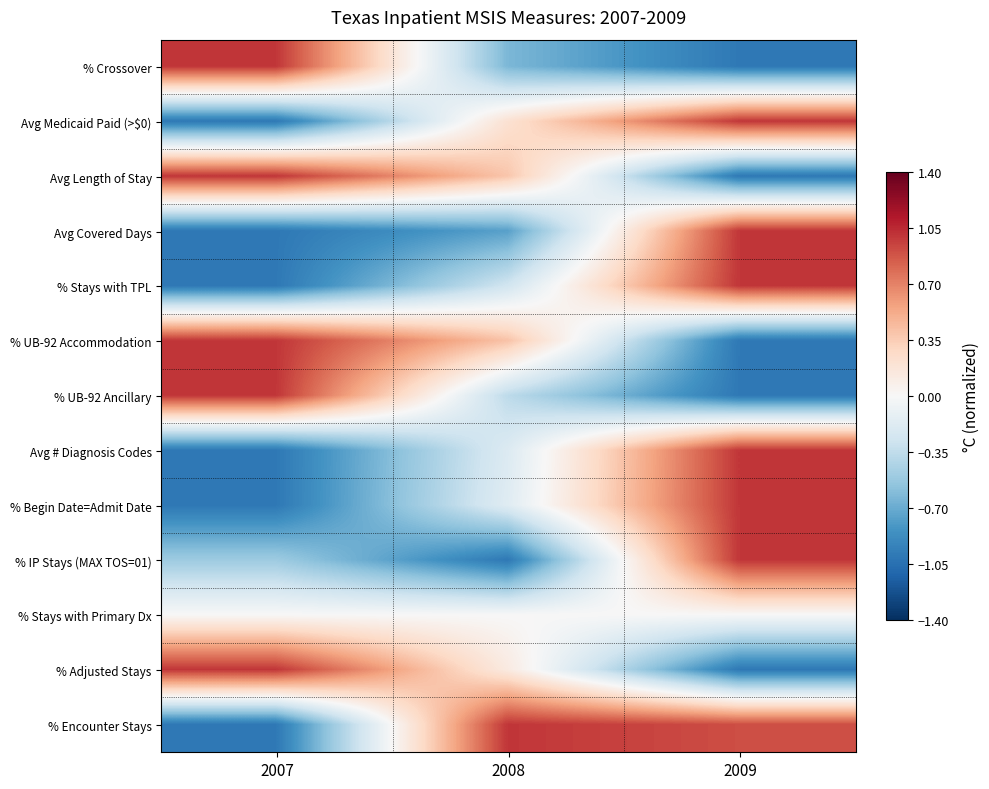

At which category is the sum across all series the highest?

2009